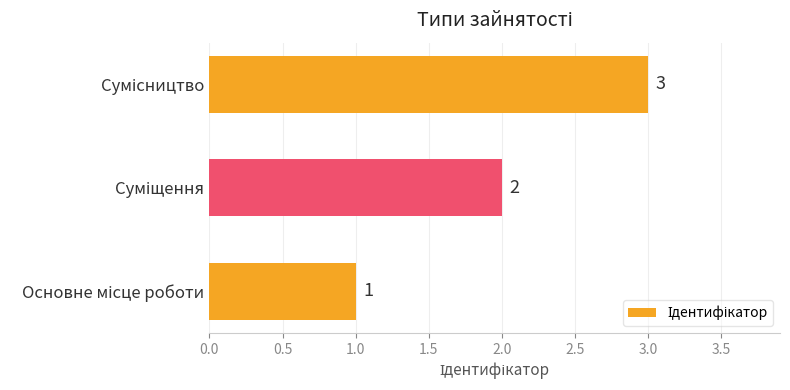

What is the maximum value shown in the chart?

3